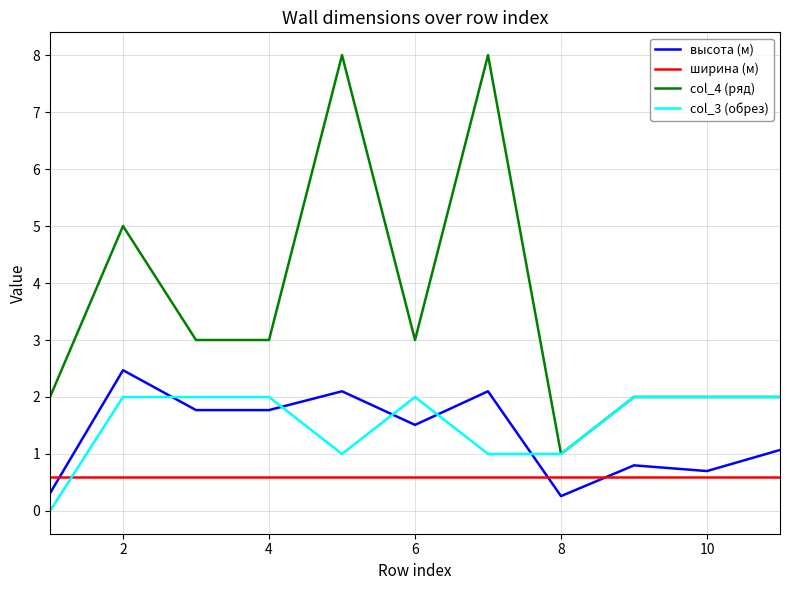

Which series has the widest spread of values?

col_4 (ряд)